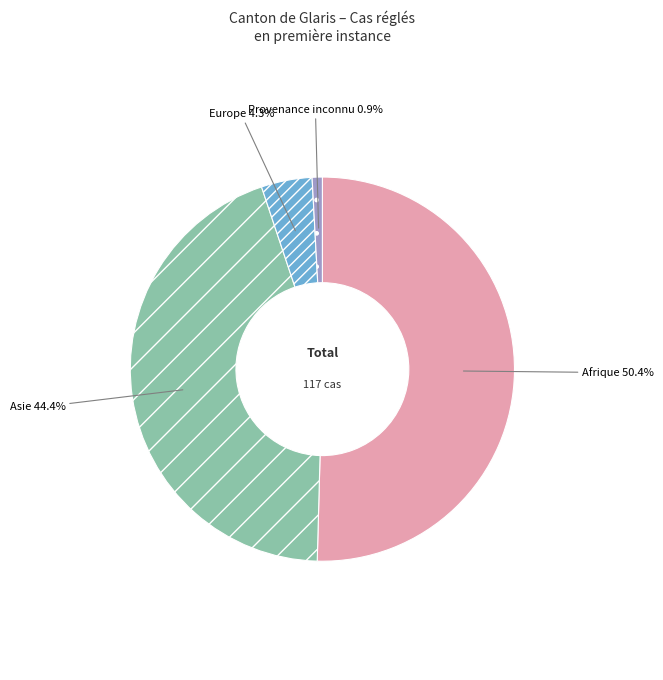

Does any single category account for the majority?

Yes